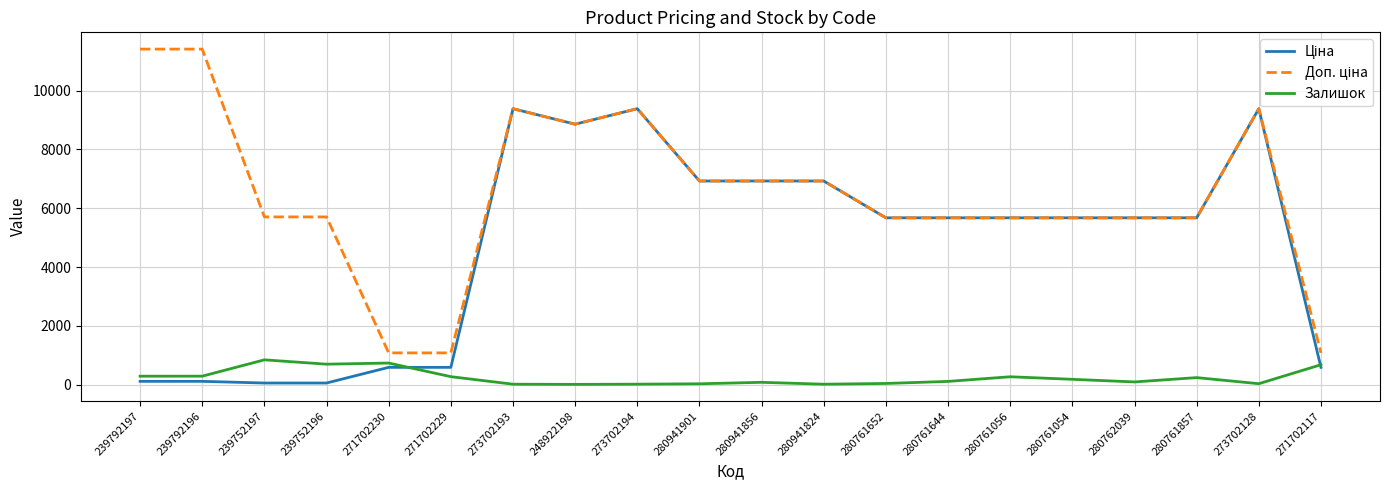

What is the total value across all series at 271702229?

1944.6